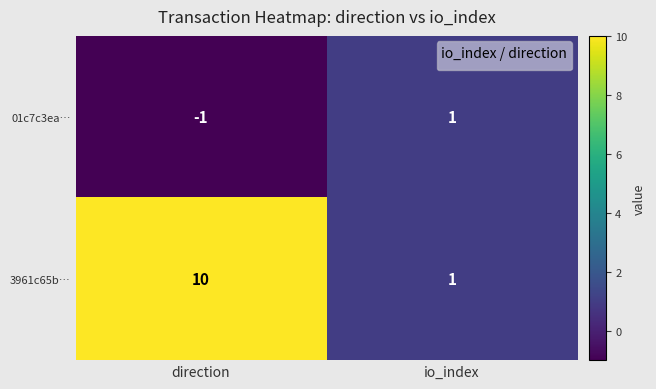

Where is 3961c65b… nearest to the value 5?

io_index